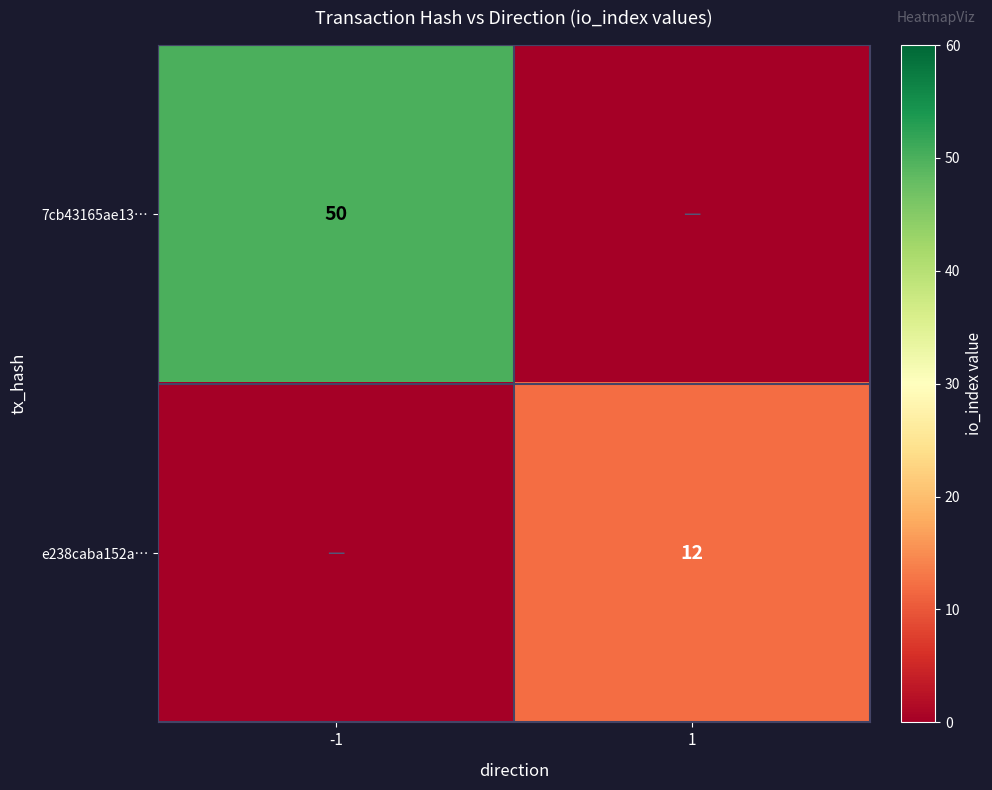

Is it true that 7cb43165ae13… equals 50 at -1?

True